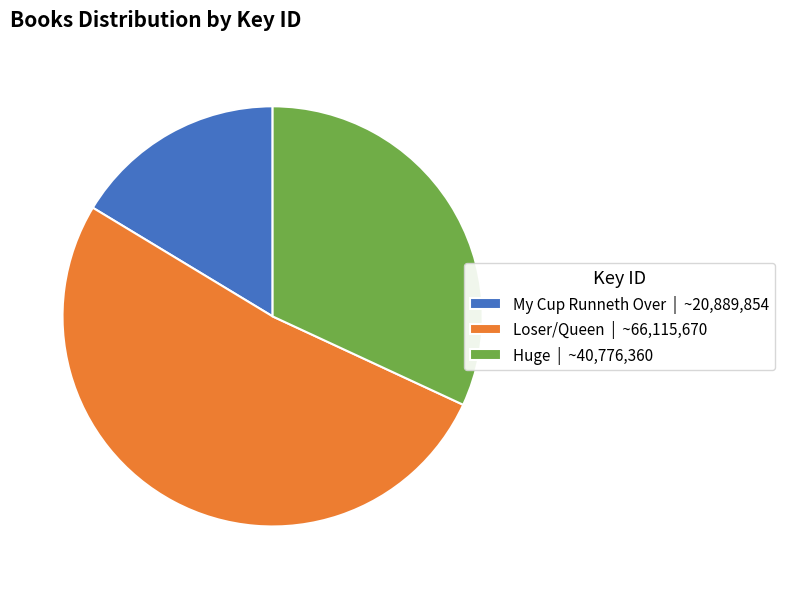

Is there a majority slice in this chart?

Yes